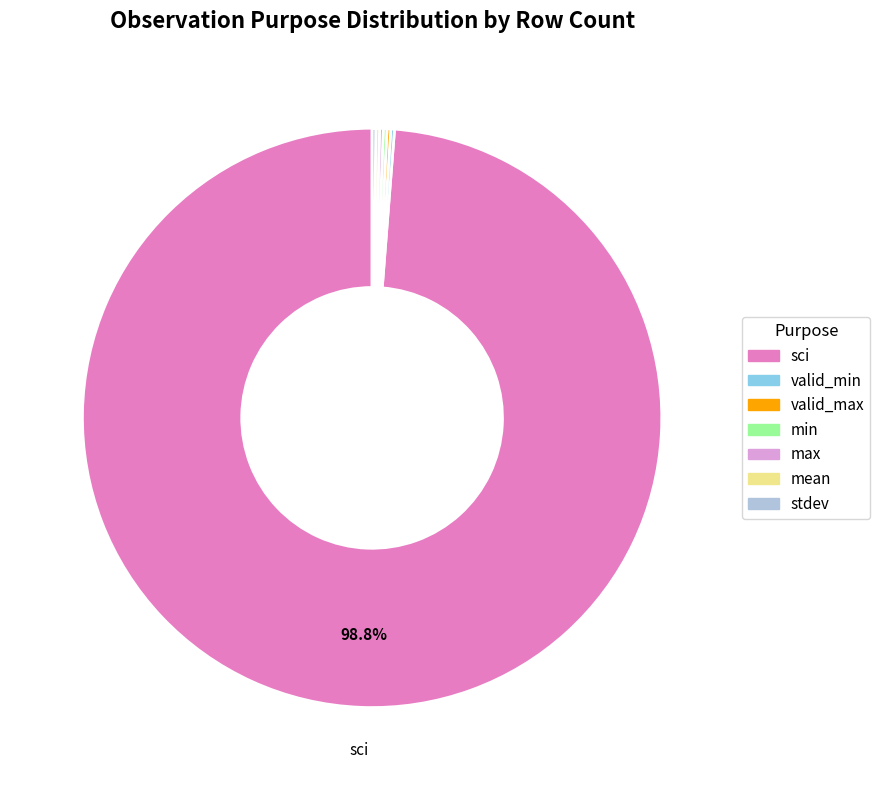

Is there any slice that represents more than half of the pie?

Yes